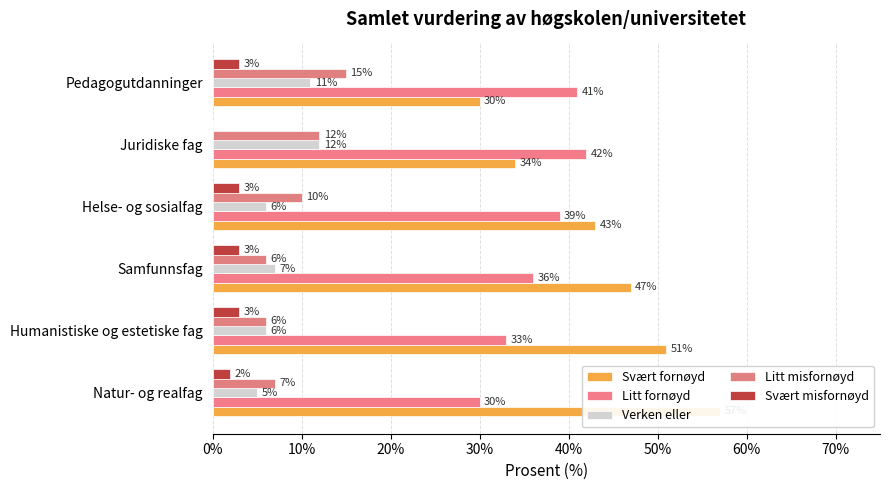

Is it true that Svært misfornøyd equals 4 at Pedagogutdanninger?

False